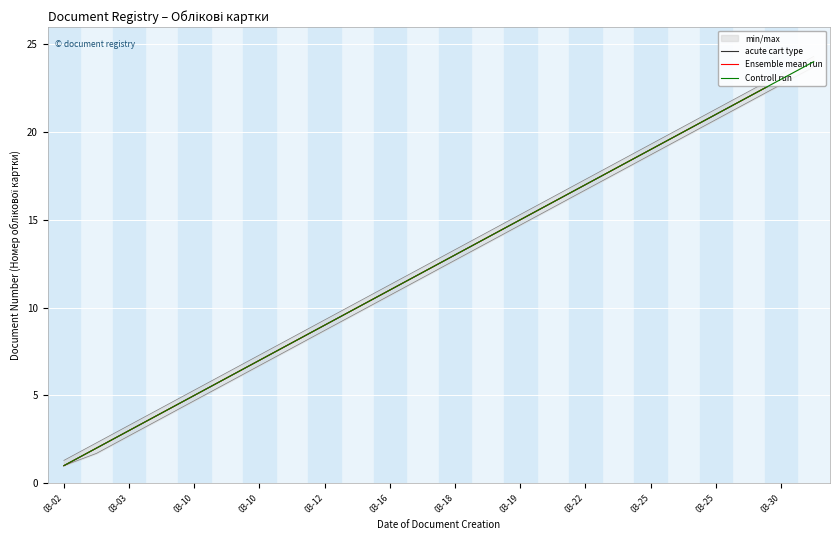

How many lines are shown in the chart?

3